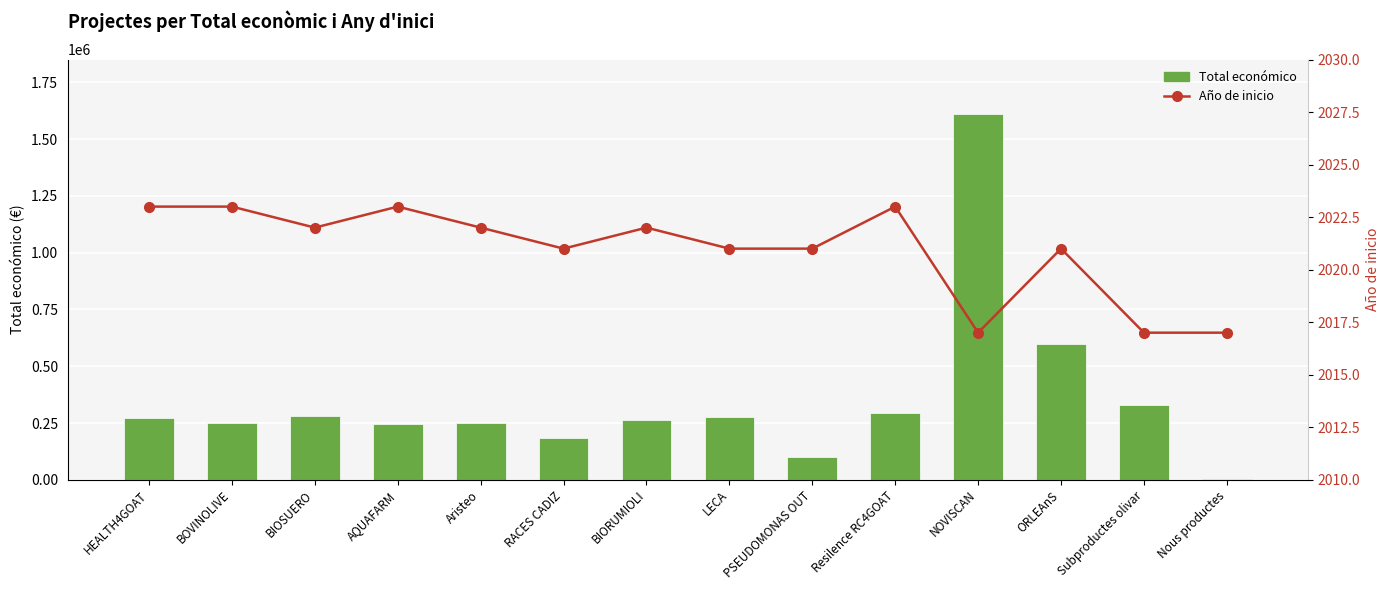

How many groups of bars are there?

14